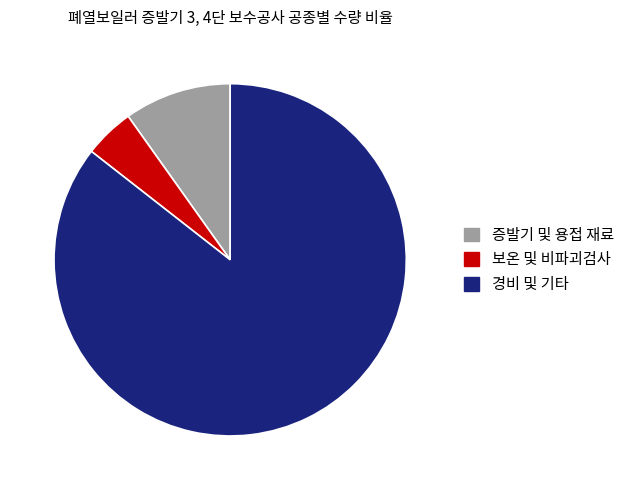

Which category has the smallest portion of the pie?

보온 및 비파괴검사